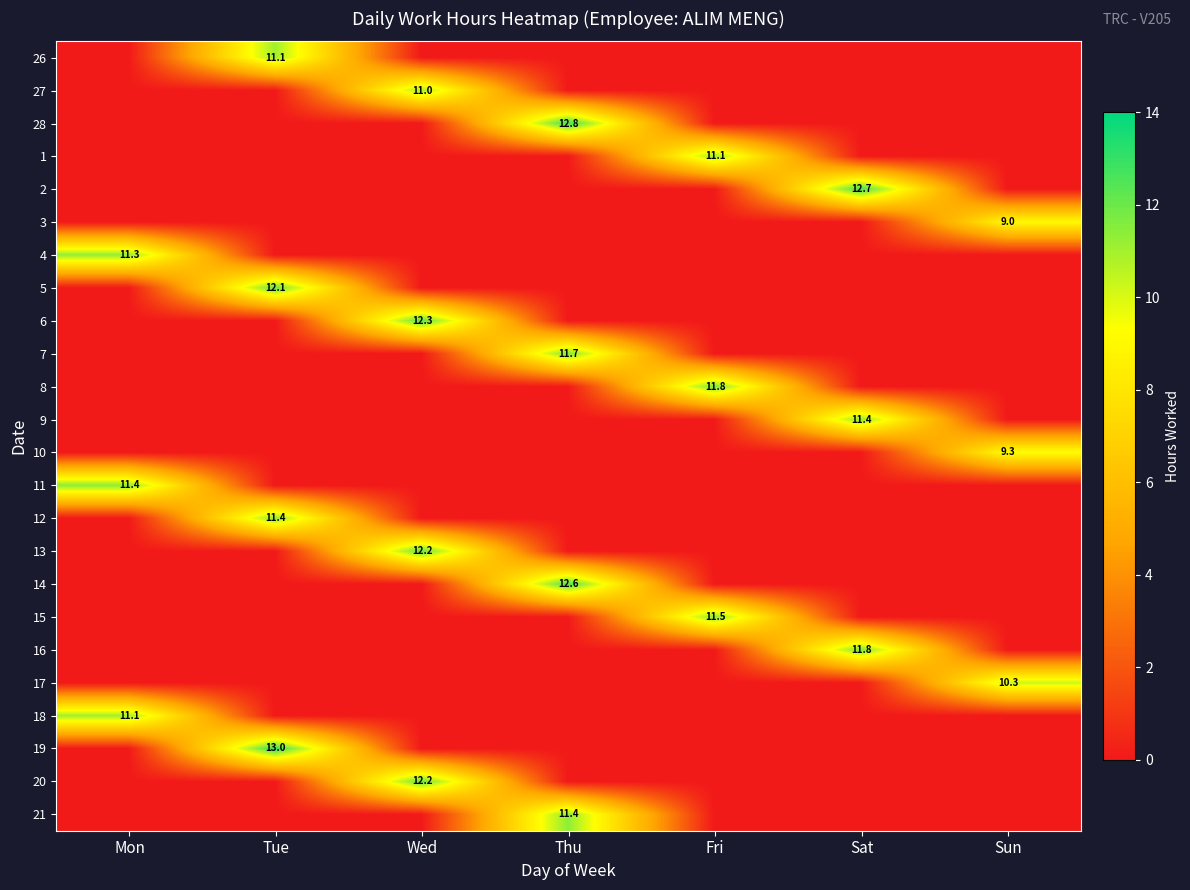

True or false: 6 has a value of 8.4 at Fri.

False